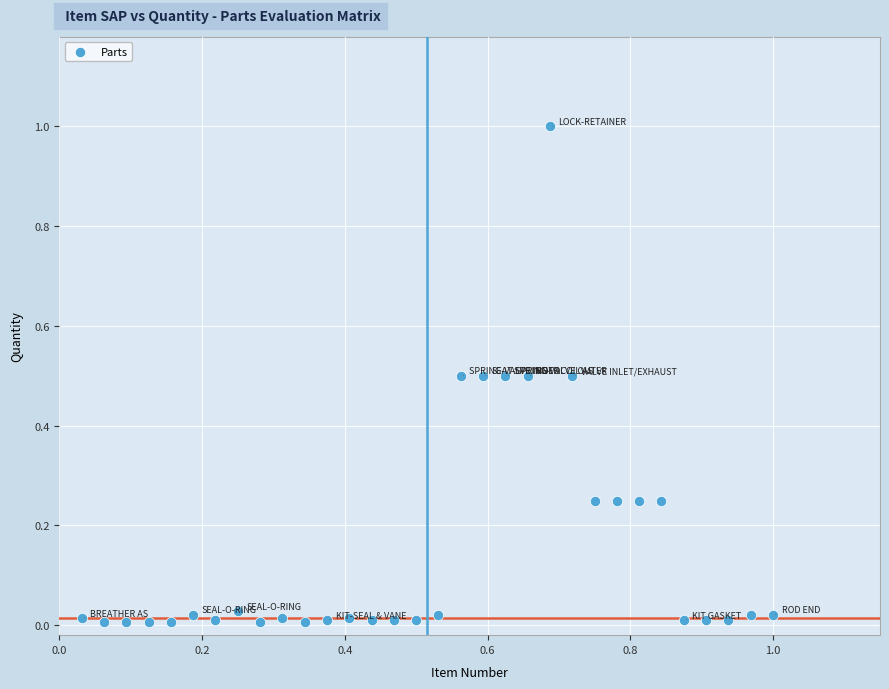

What is the range of X values (max minus min)?

1.0